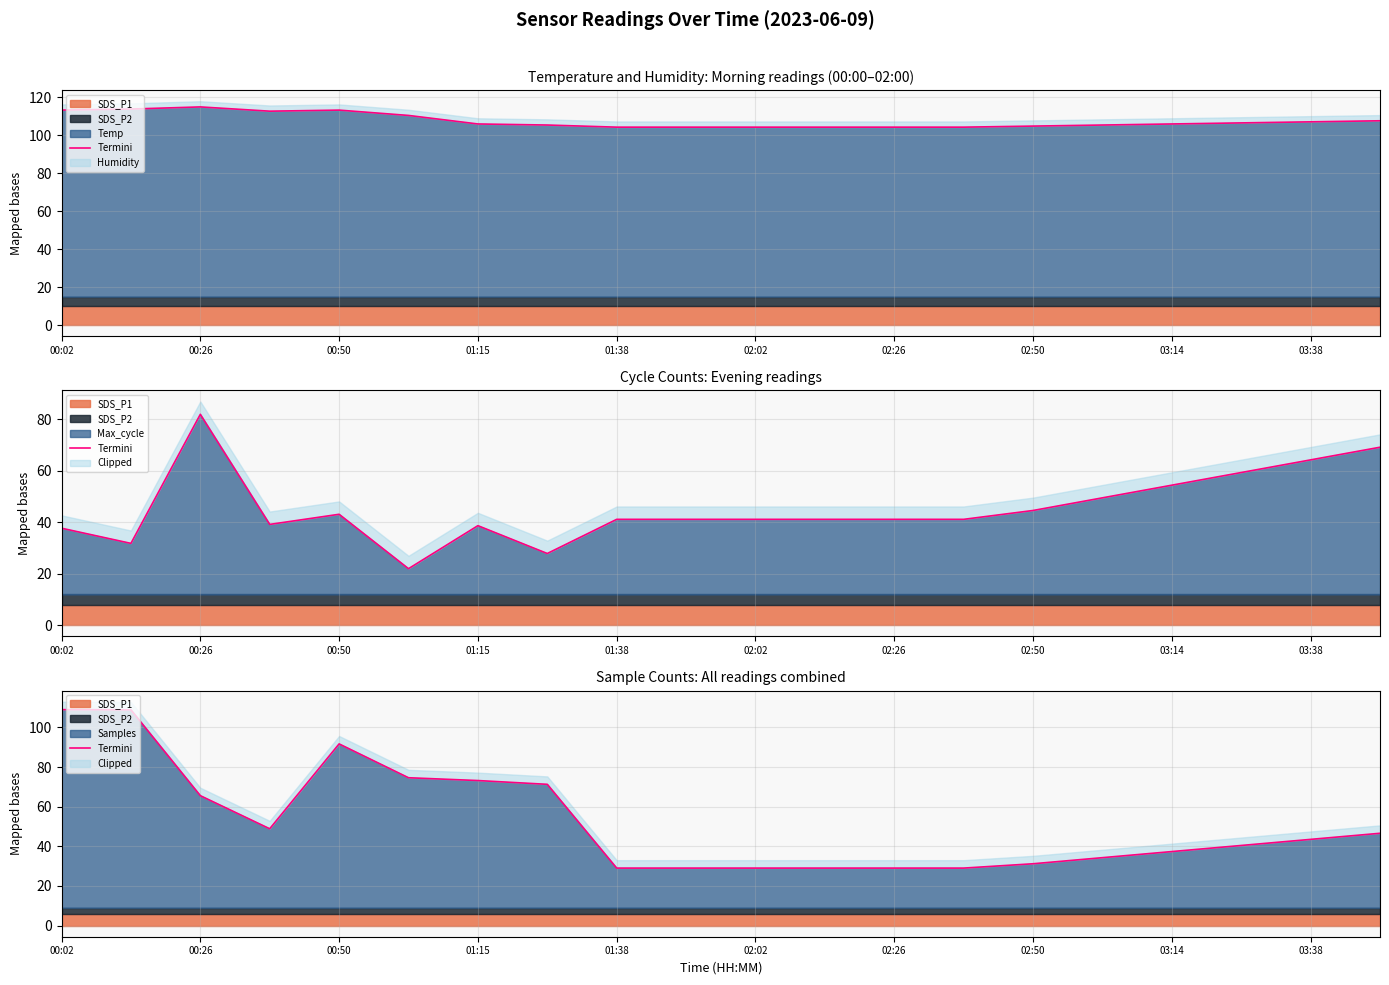

How many lines are shown in the chart?

1